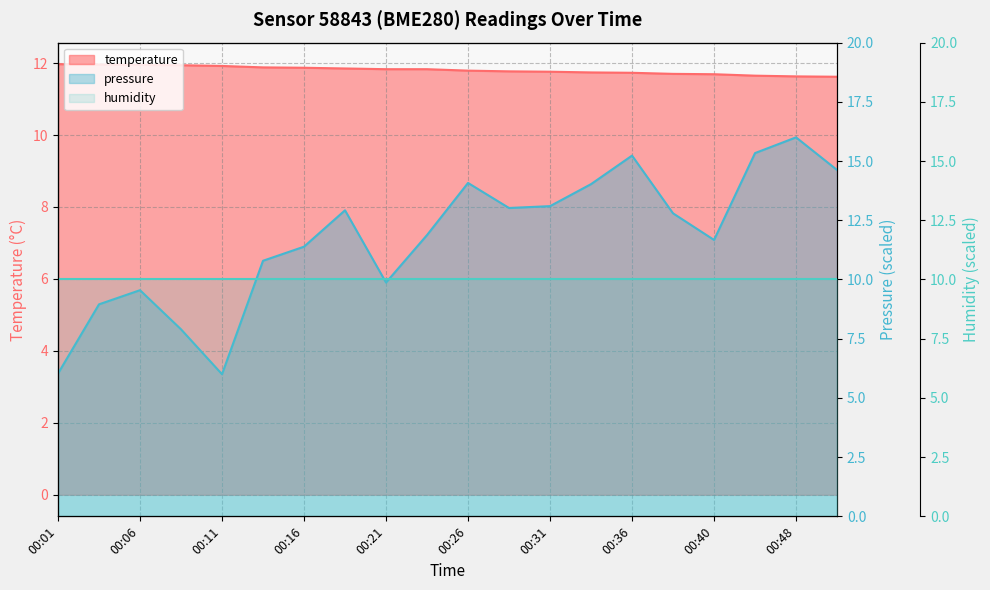

True or false: temperature has a value of 11.9 at 00:09.

True